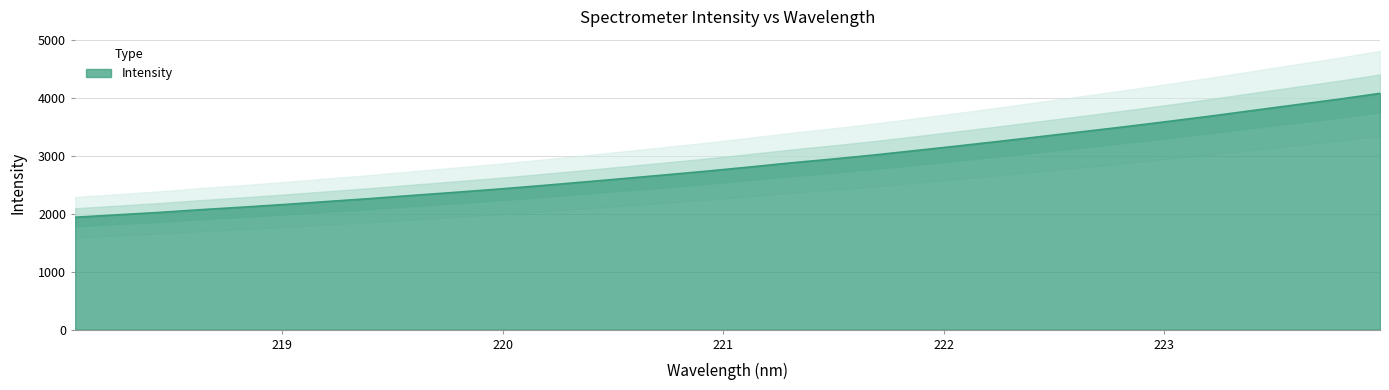

How many lines are shown in the chart?

1